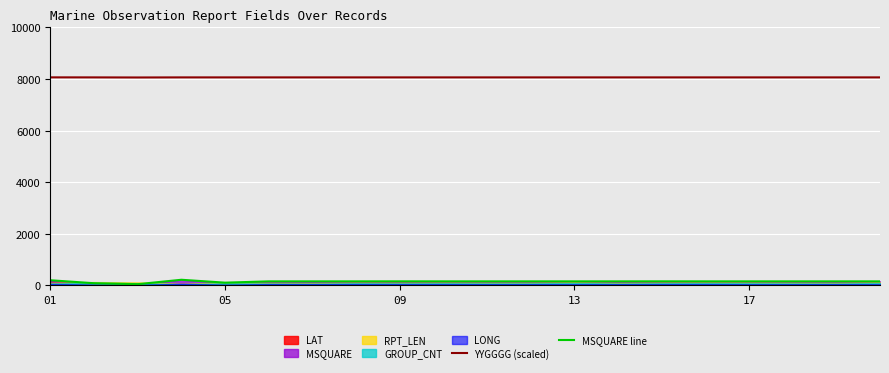

True or false: YYGGGG (scaled) and MSQUARE line cross at least once.

False